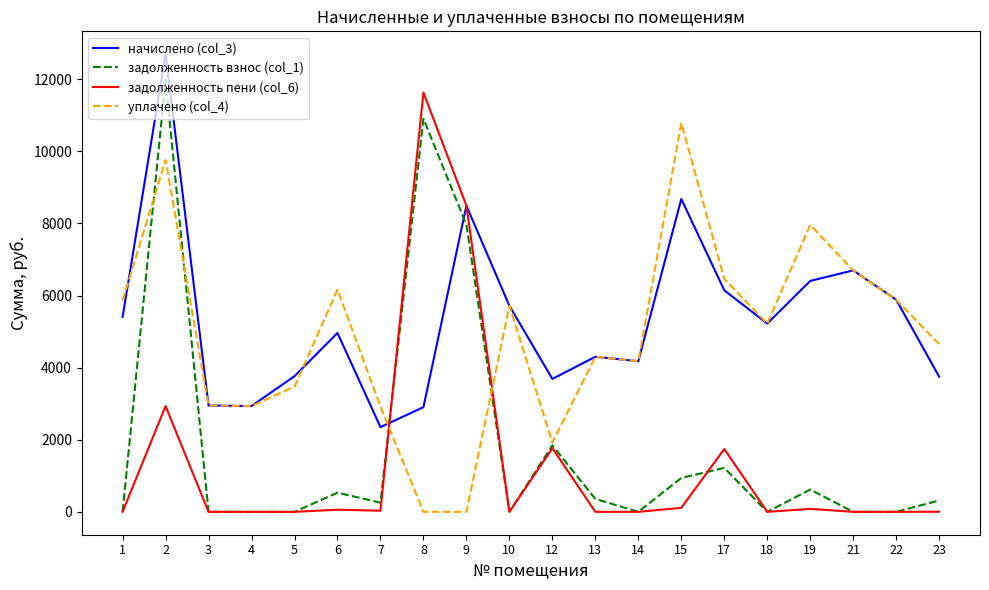

What is the difference between the second highest and second lowest values in the задолженность пени (col_6) series?

8491.1